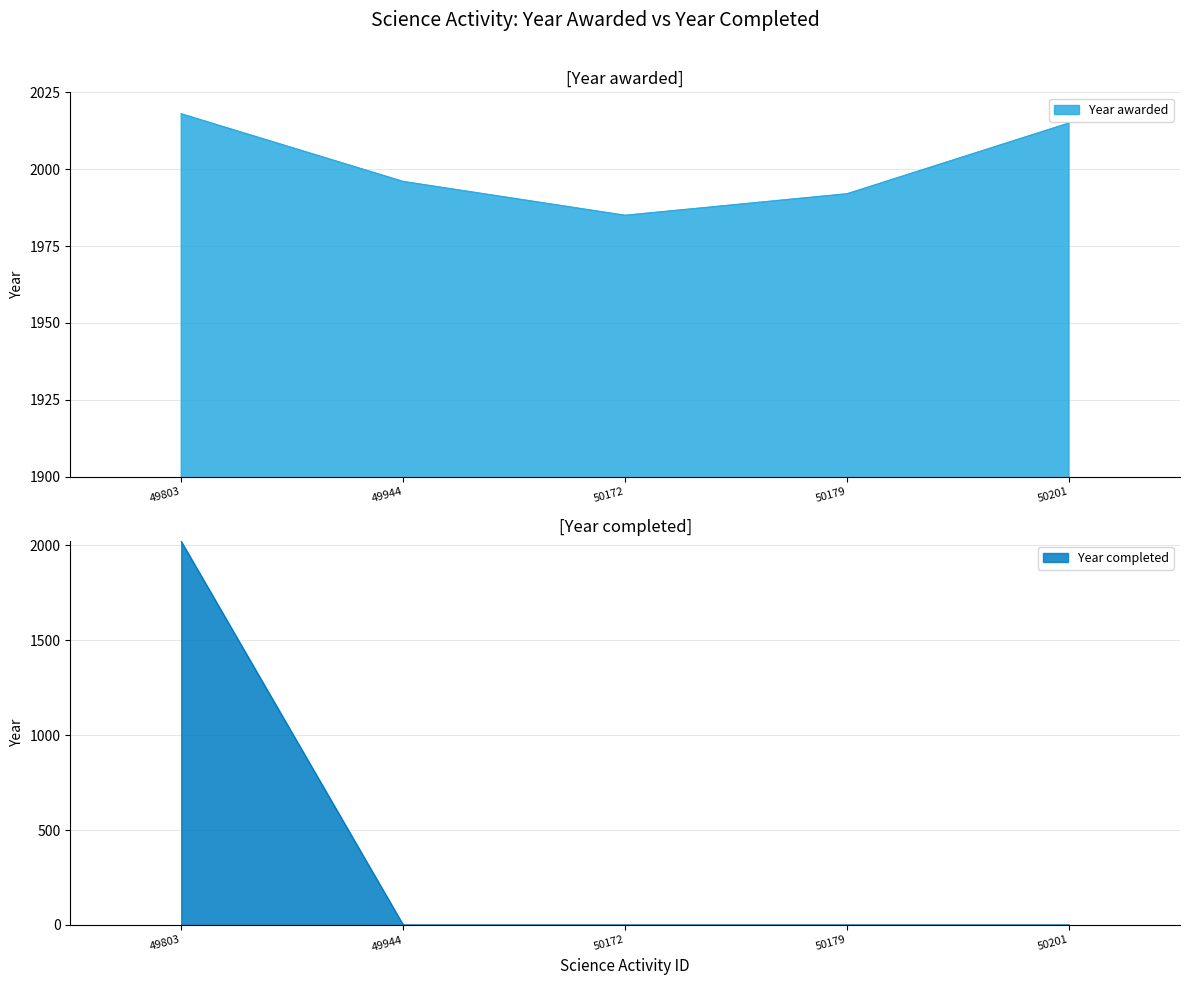

What is the value of the Year completed point at the 1st from the left?

2020